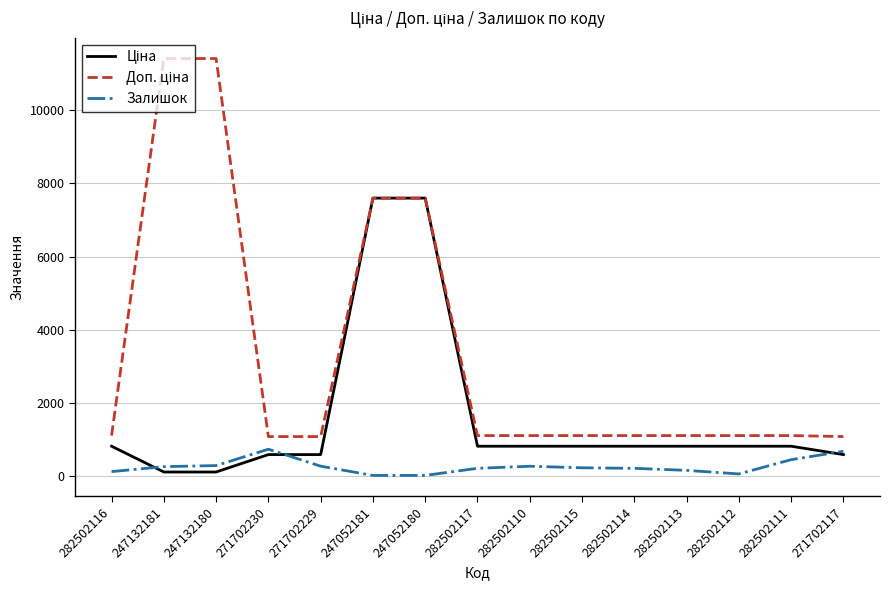

What is the total value across all series at 271702230?

2407.6